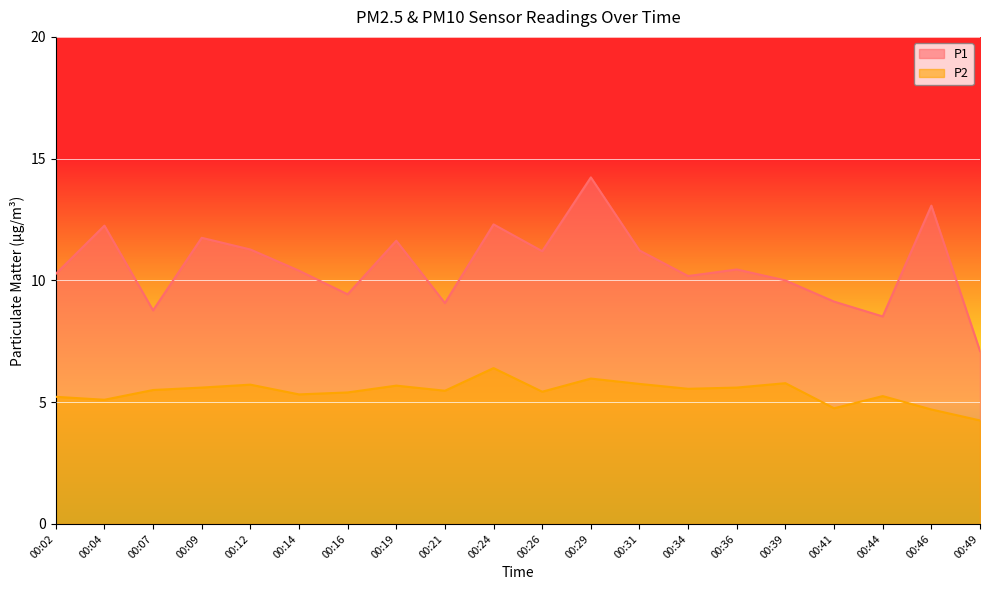

Which series has the widest spread of values?

P1